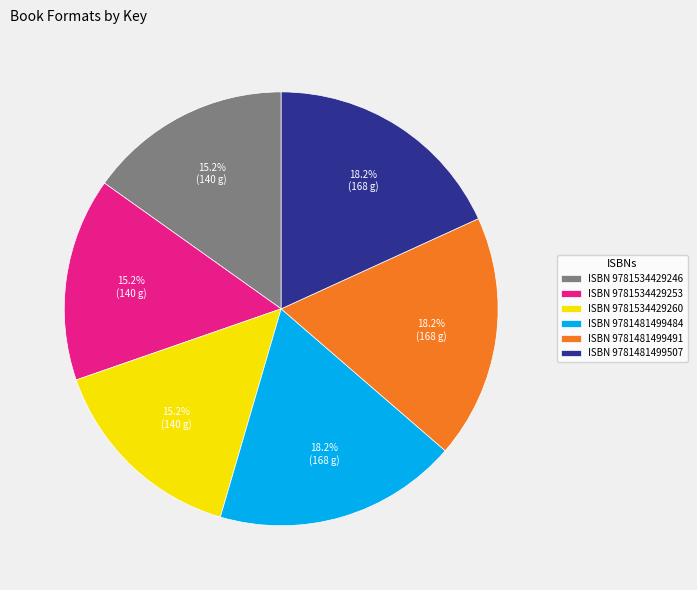

Does ISBN 9781534429253 represent more than half of the total?

No